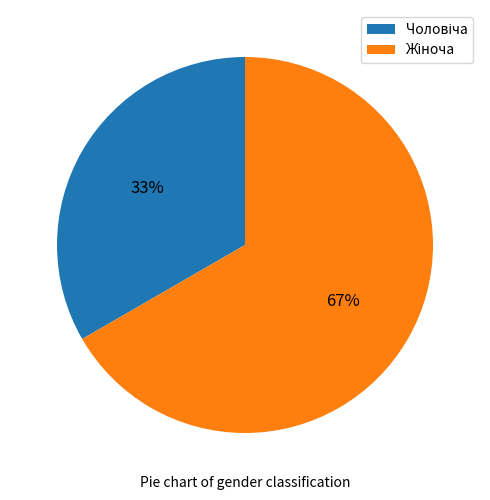

To the nearest percent, what is the average slice percentage?

50%